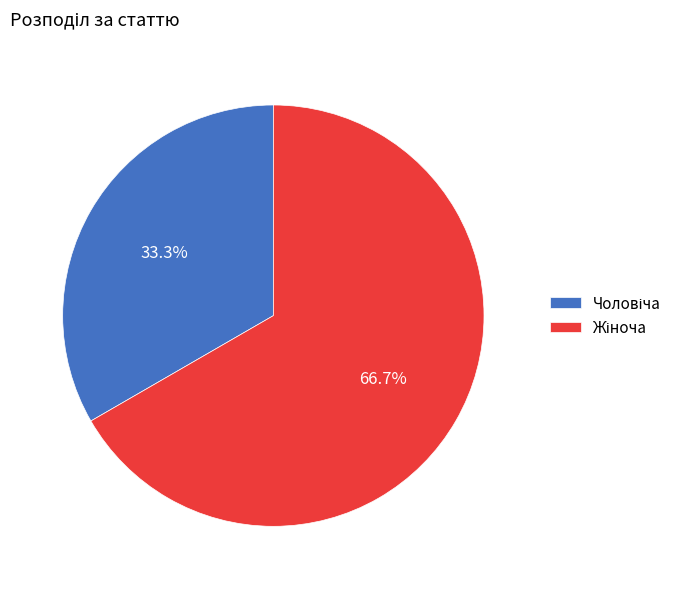

Is there a majority slice in this chart?

Yes